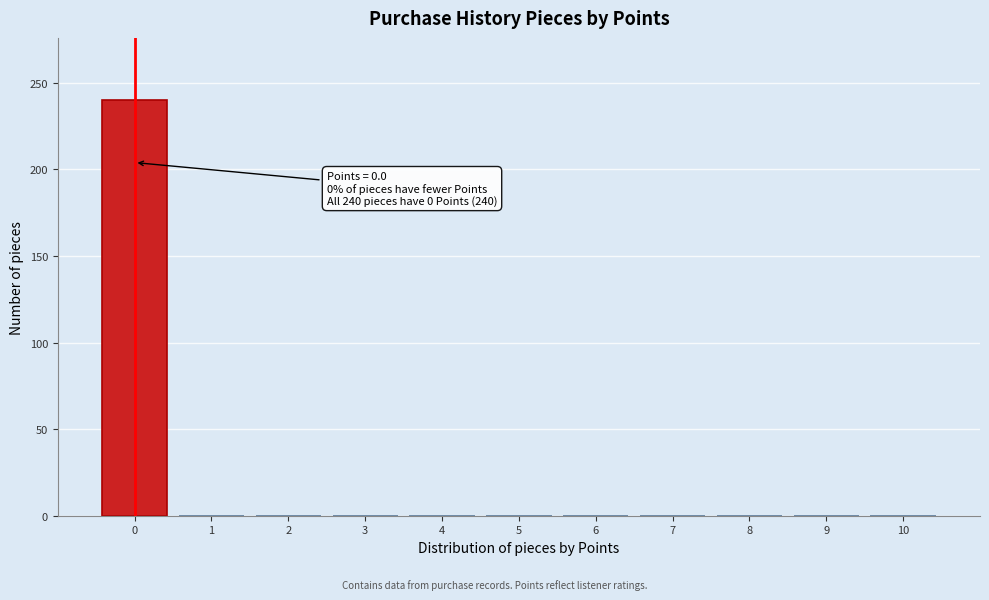

Over which range of the x-axis is the bar tallest?

-0.5 to 0.5